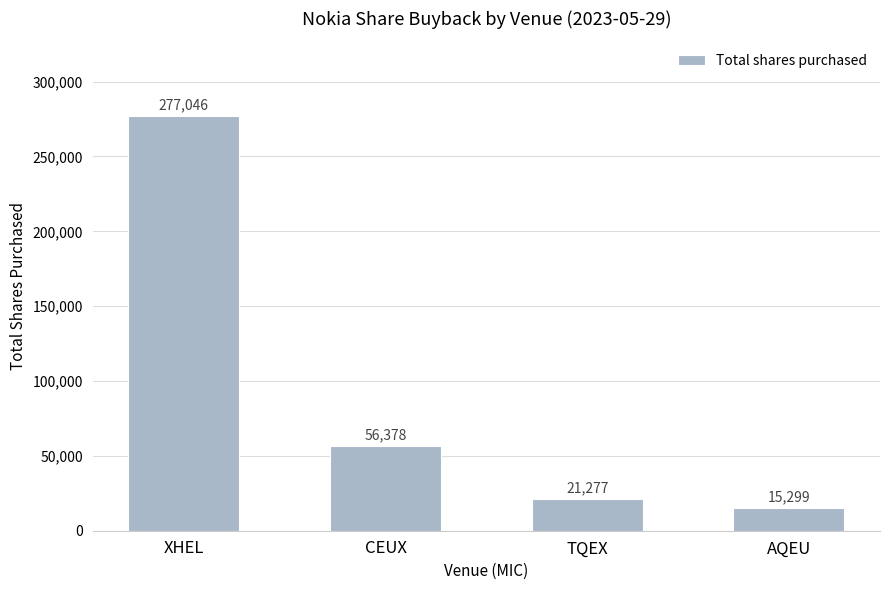

At which category does the chart reach its peak across all series?

XHEL